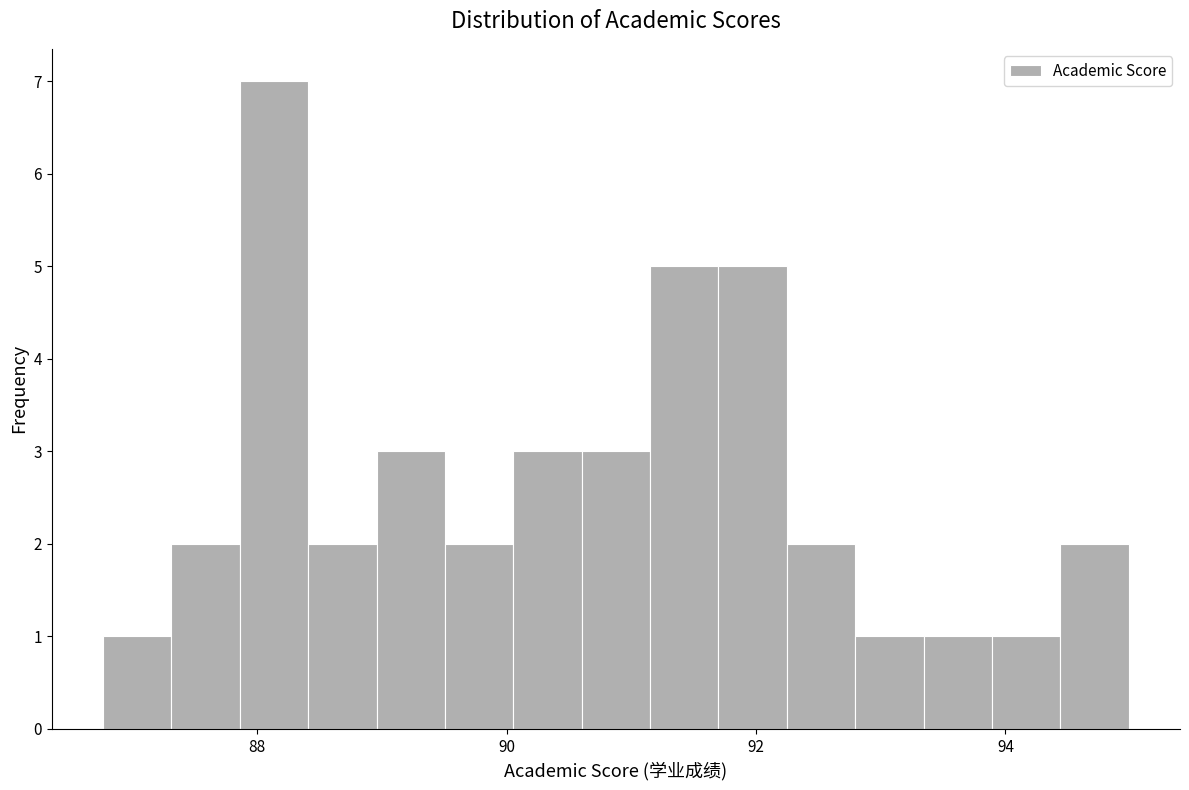

Around what value on the x-axis is the tallest bar? Give the approximate position of its centre, as read against the axis.

88.2